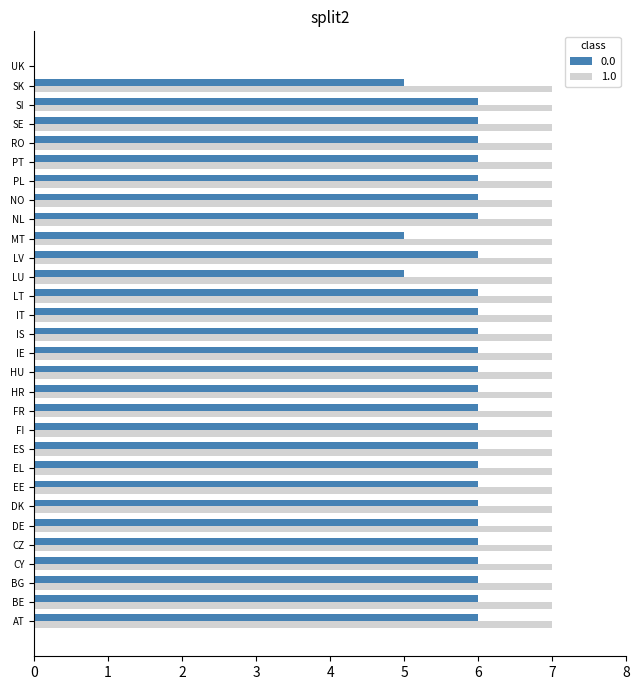

Is it true that 1.0 equals 10 at CY?

False